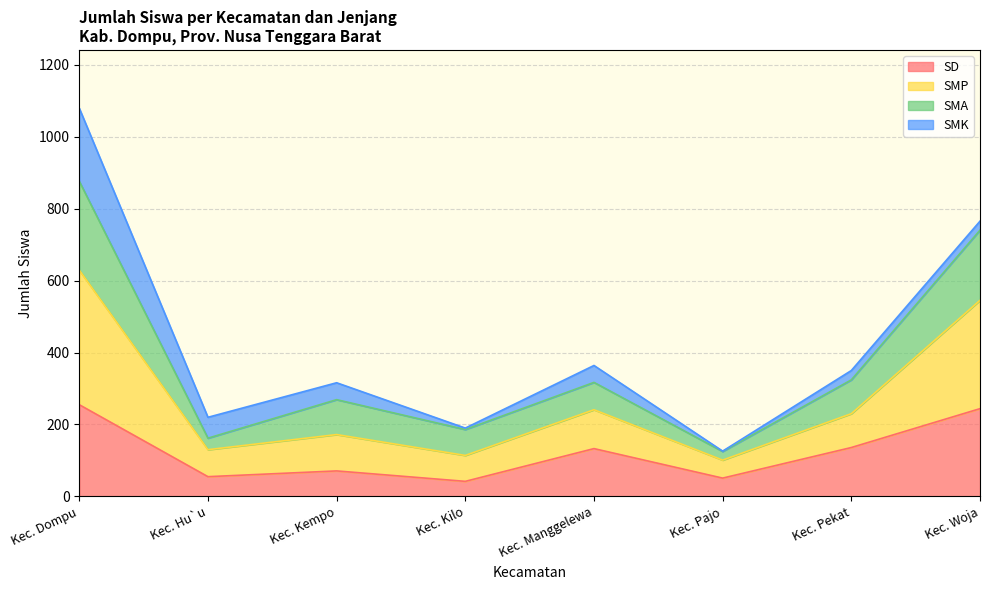

What is the minimum value for SD?

42